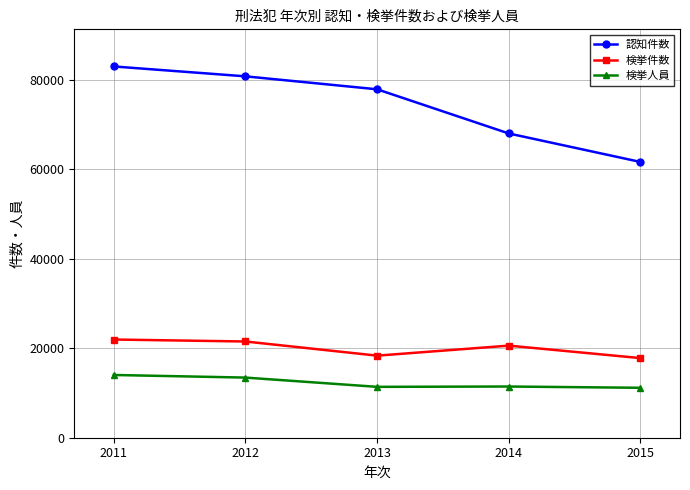

Rank the categories by 認知件数 value from highest to lowest.

2011, 2012, 2013, 2014, 2015